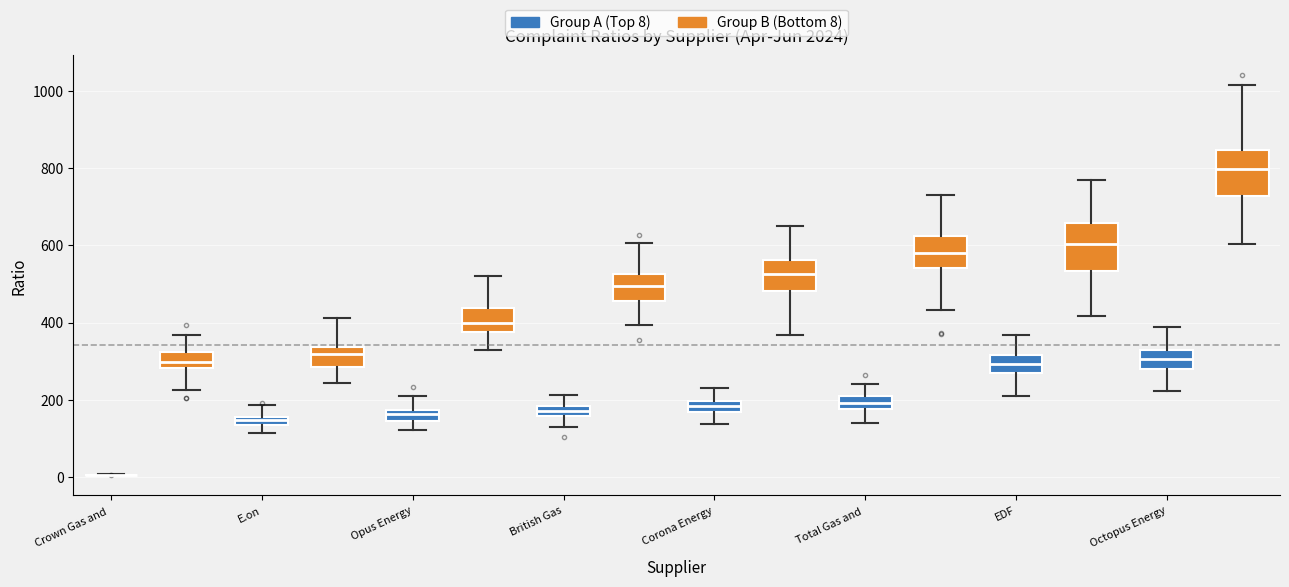

Where is the upper edge of the box for E.on (Group B (Bottom 8)) on the y-axis? The values are not printed on the chart, so give them approximately, as read against the axis.

340